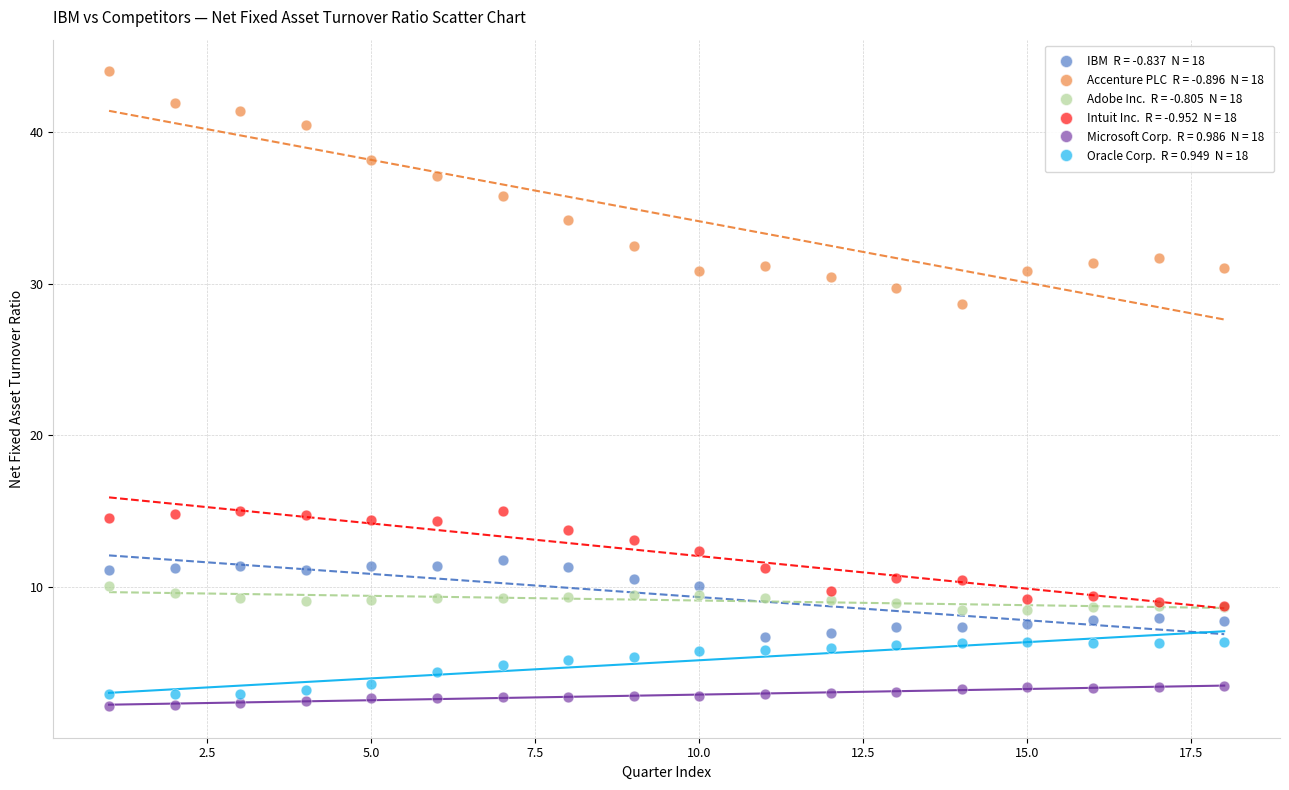

Across all series, what Y value is closest to 23?

28.7